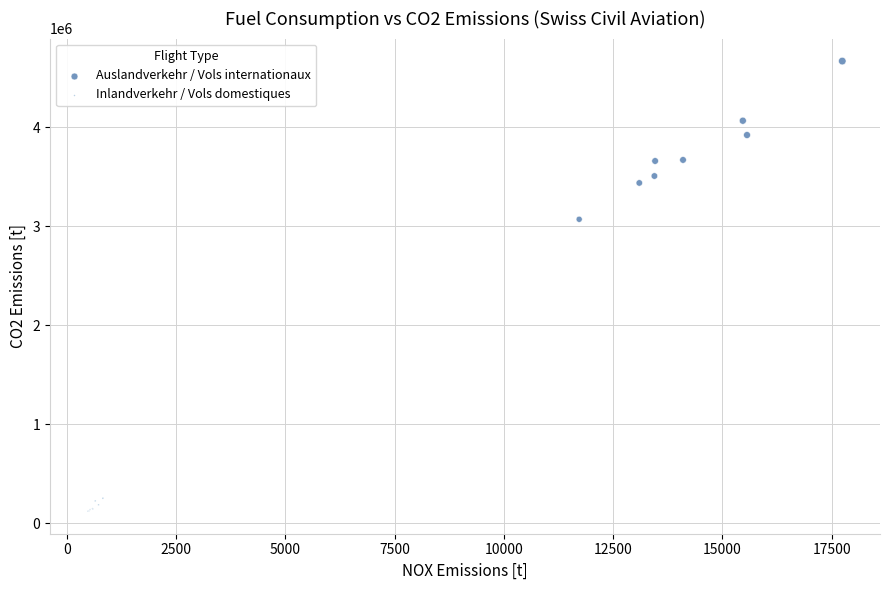

Which series reaches the maximum Y coordinate?

Auslandverkehr / Vols internationaux